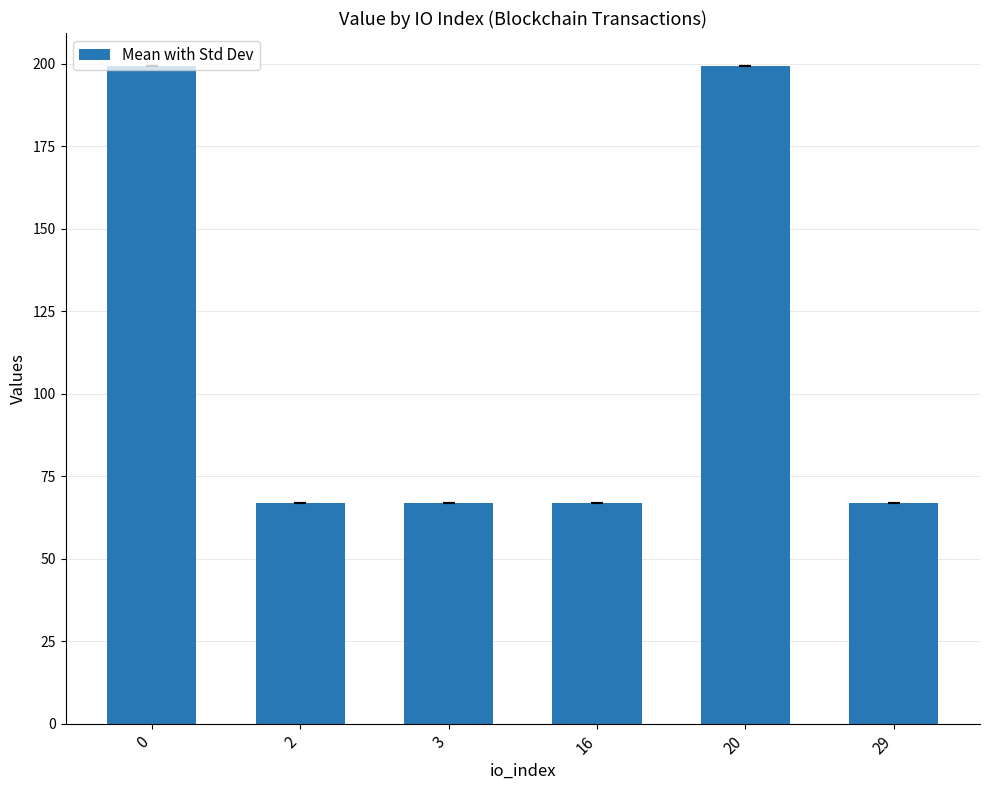

What is the minimum value shown in the chart?

66.8